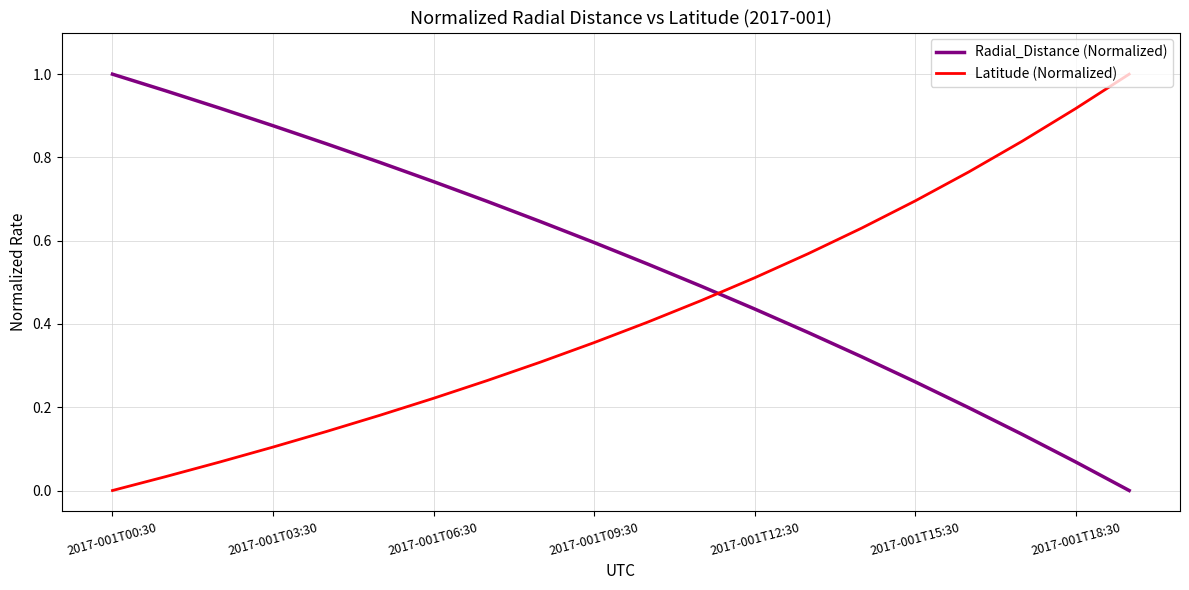

After their last crossing, which series has the higher values: Radial_Distance (Normalized) or Latitude (Normalized)?

Latitude (Normalized)